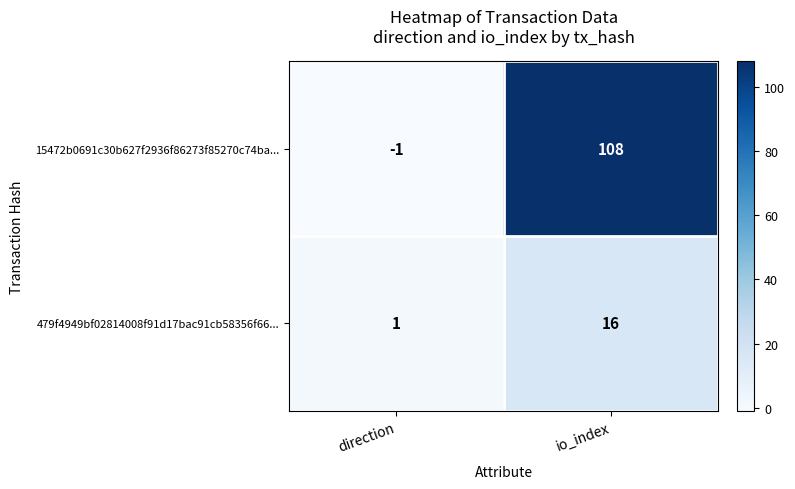

Reading left to right, extract all data points from this chart.

15472b0691c30b627f2936f86273f85270c74ba...: -1	108
479f4949bf02814008f91d17bac91cb58356f66...: 1	16